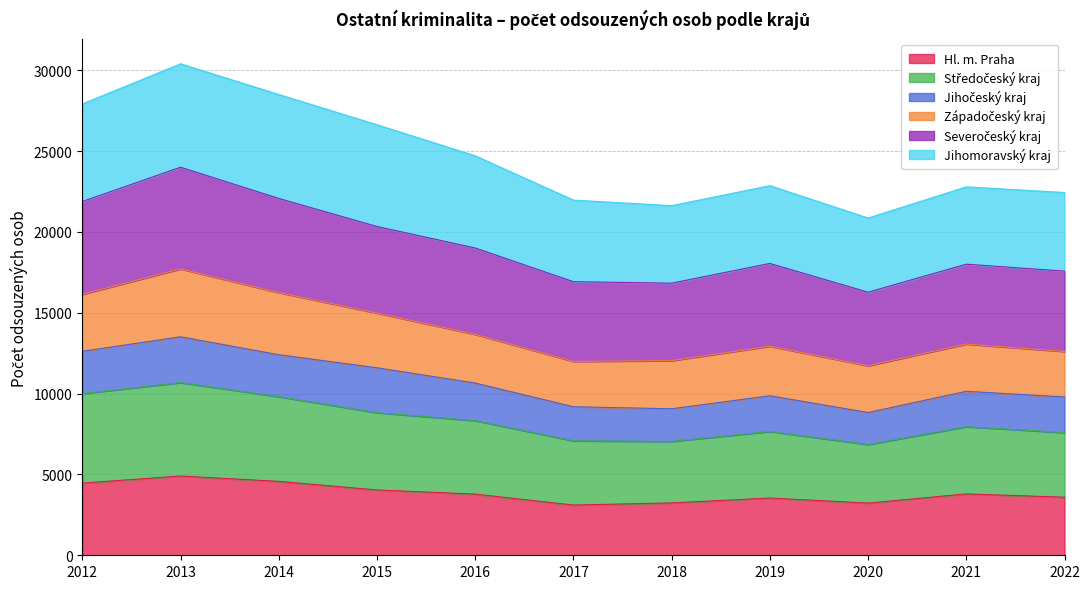

True or false: Středočeský kraj and Severočeský kraj intersect in this chart.

False